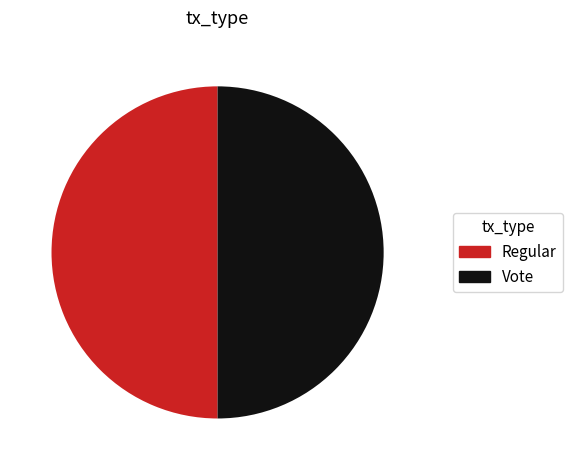

The Regular slice represents 58% of the pie. True or false?

False